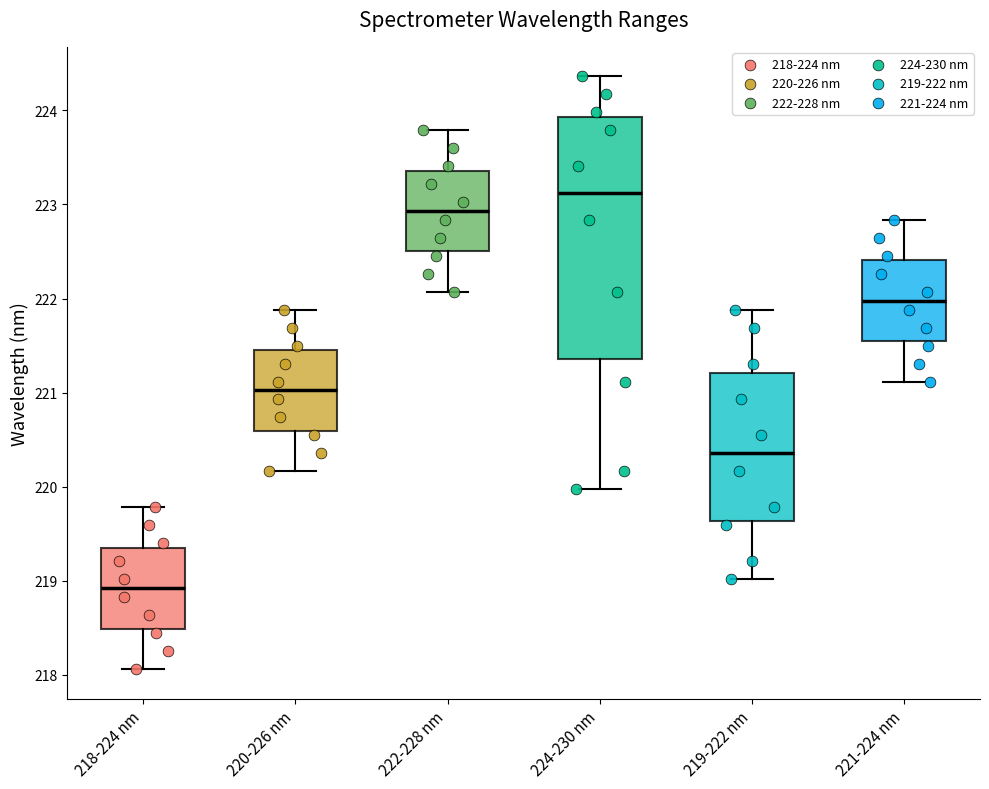

Which box has the highest median line?

224-230 nm